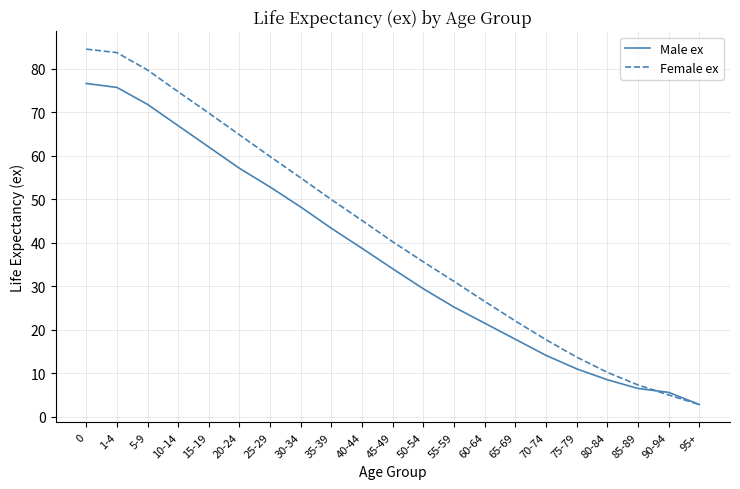

The value of Male ex at 30-34 is 69.4. True or false?

False